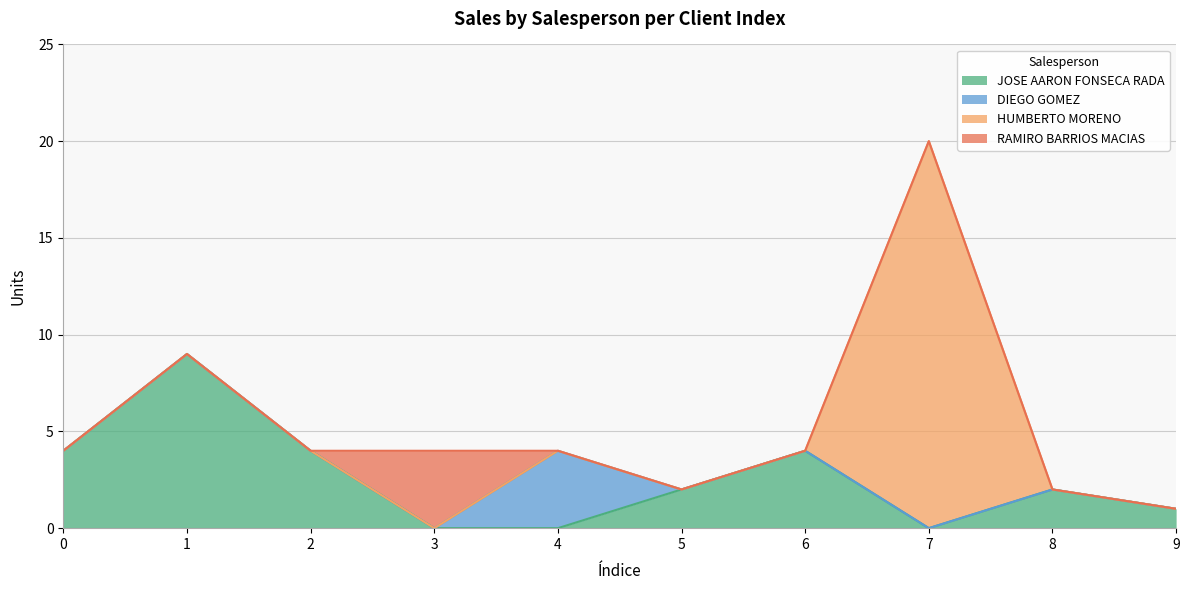

Reading left to right, extract all data points from this chart.

JOSE AARON FONSECA RADA: 0=4	1=9	2=4	3=0	4=0	5=2	6=4	7=0	8=2	9=1
DIEGO GOMEZ: 0=0	1=0	2=0	3=0	4=4	5=0	6=0	7=0	8=0	9=0
HUMBERTO MORENO: 0=0	1=0	2=0	3=0	4=0	5=0	6=0	7=20	8=0	9=0
RAMIRO BARRIOS MACIAS: 0=0	1=0	2=0	3=4	4=0	5=0	6=0	7=0	8=0	9=0